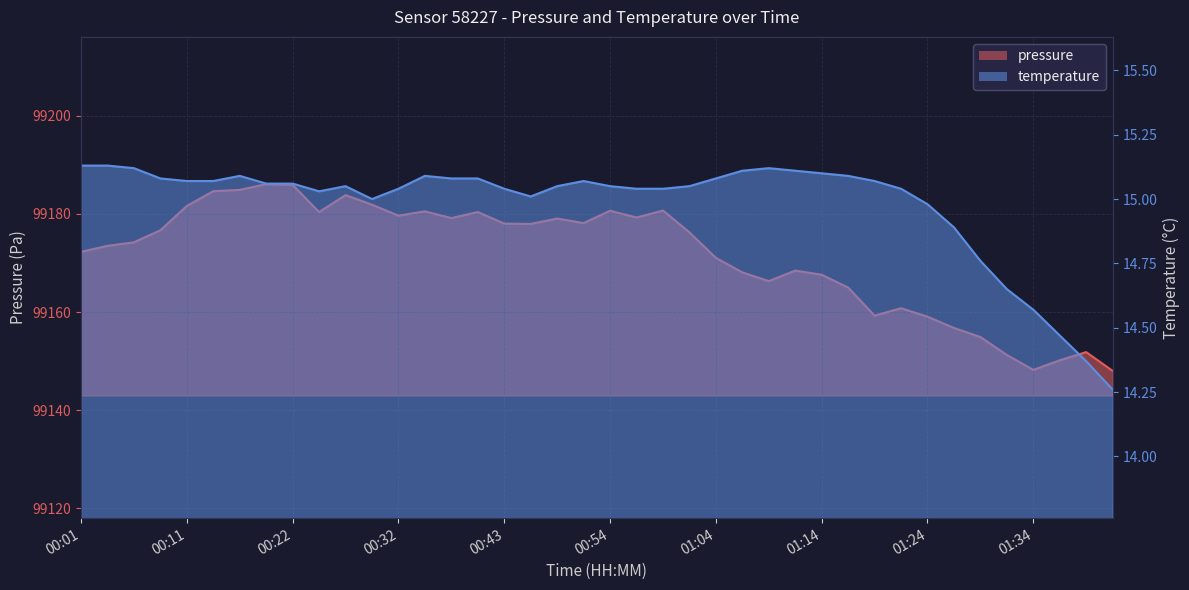

Rank the categories by temperature value from highest to lowest.

00:01, 00:04, 00:06, 01:09, 01:06, 01:11, 01:14, 00:16, 00:35, 01:16, 00:09, 00:38, 00:40, 01:04, 00:11, 00:14, 00:51, 01:19, 00:19, 00:22, 00:27, 00:48, 00:54, 01:01, 00:32, 00:43, 00:56, 00:59, 01:21, 00:24, 00:45, 00:30, 01:24, 01:26, 01:29, 01:31, 01:34, 01:36, 01:39, 01:41